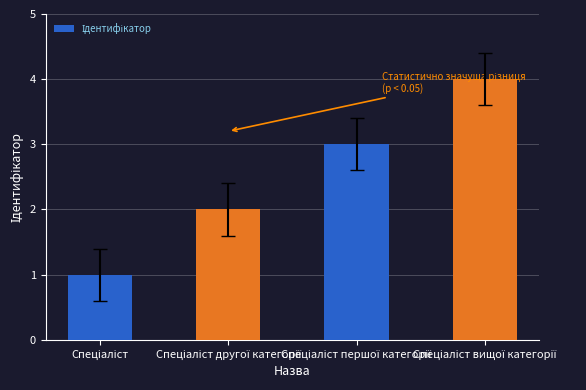

How many bars are there in total?

4